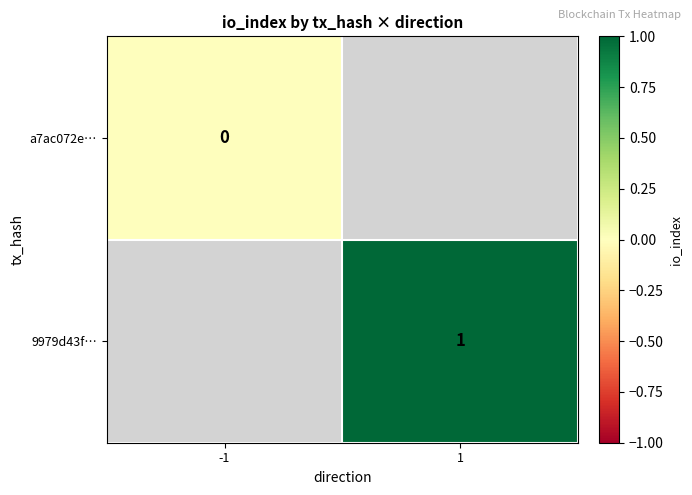

At how many categories does at least one series exceed 0?

1